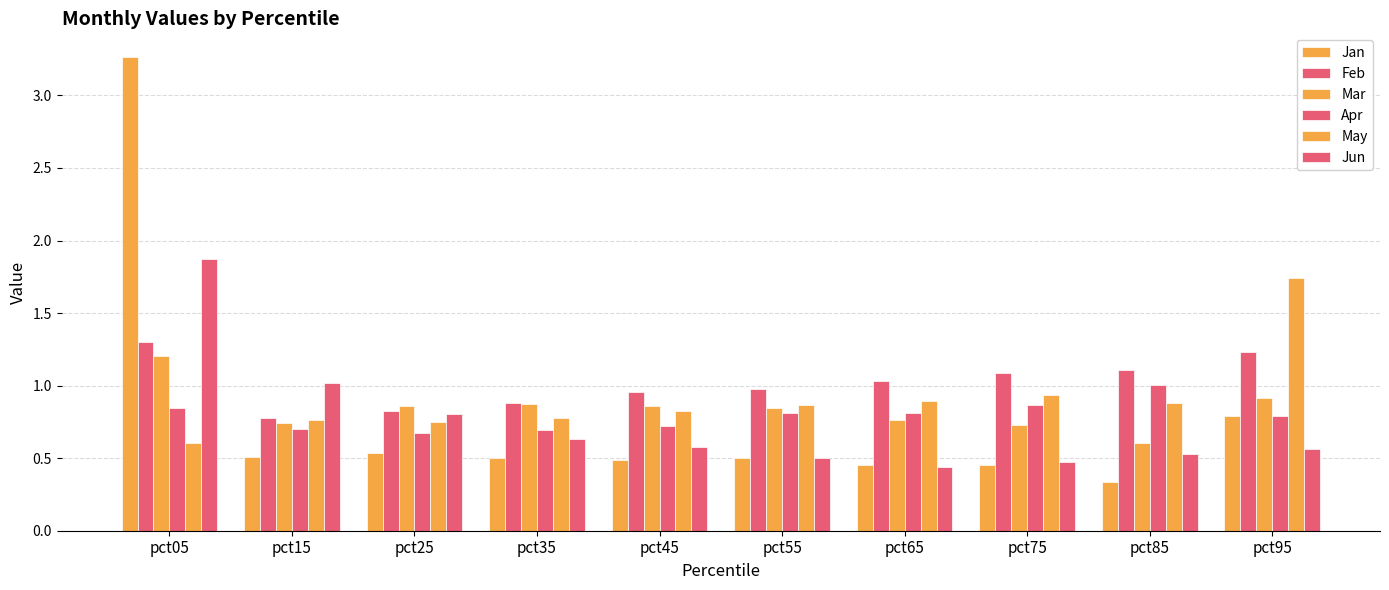

What is the highest value of the Apr series?

1.0